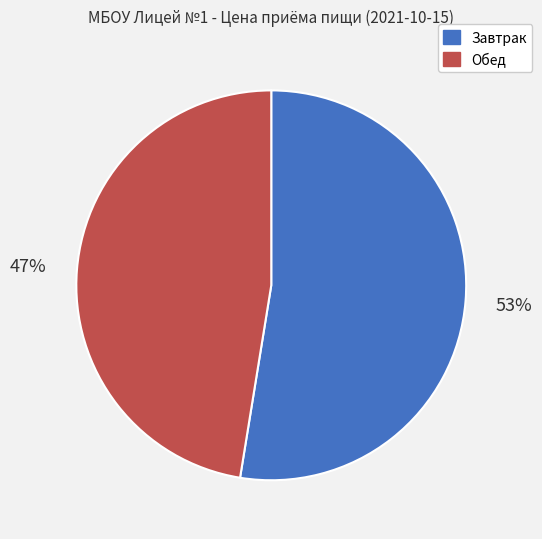

What percentage is the Обед slice, to the nearest percent?

47%